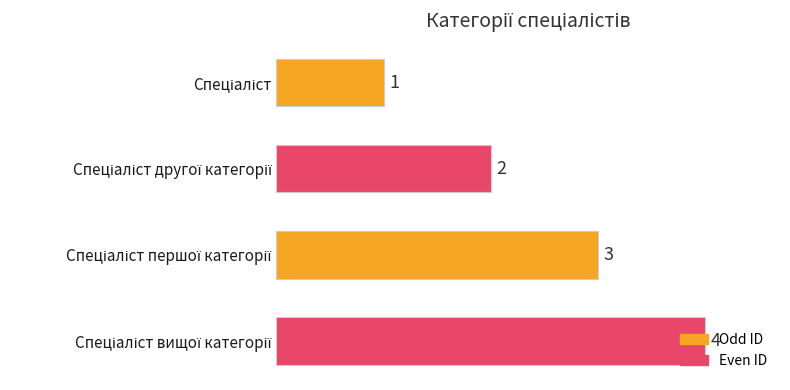

What is the value of the 3rd bar from the top?

3